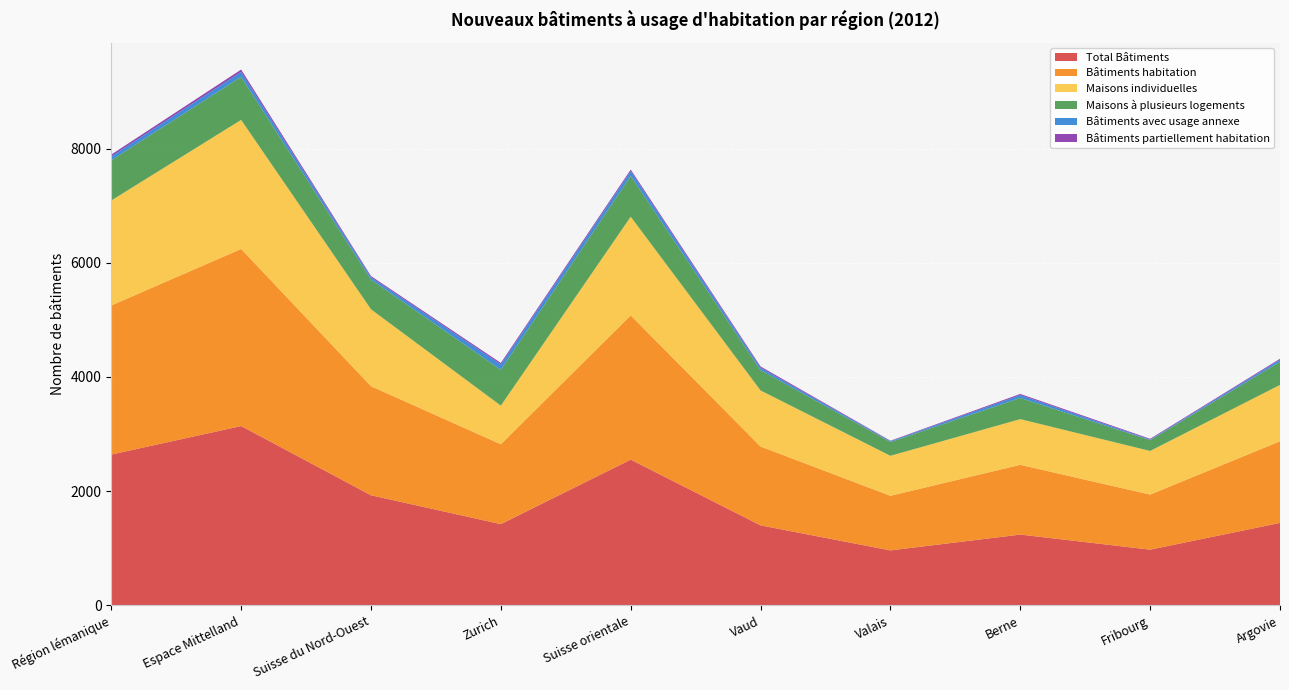

Reading right to left, what are all the values shown in this chart?

Total Bâtiments: 1445	977	1241	964	1402	2553	1424	1929	3141	2642
Bâtiments habitation: 1429	964	1221	956	1380	2525	1398	1909	3100	2610
Maisons individuelles: 987	764	800	700	982	1728	676	1347	2260	1838
Maisons à plusieurs logements: 405	189	371	242	356	714	628	521	754	705
Bâtiments avec usage annexe: 37	11	50	14	42	83	94	41	86	67
Bâtiments partiellement habitation: 16	13	20	8	22	28	26	20	41	32